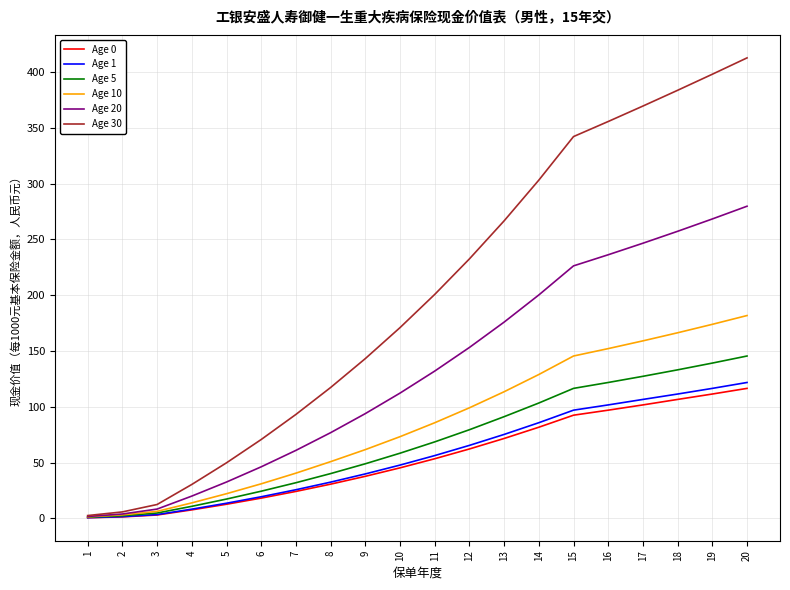

True or false: Age 20 has a value of 349.6 at 18.

False